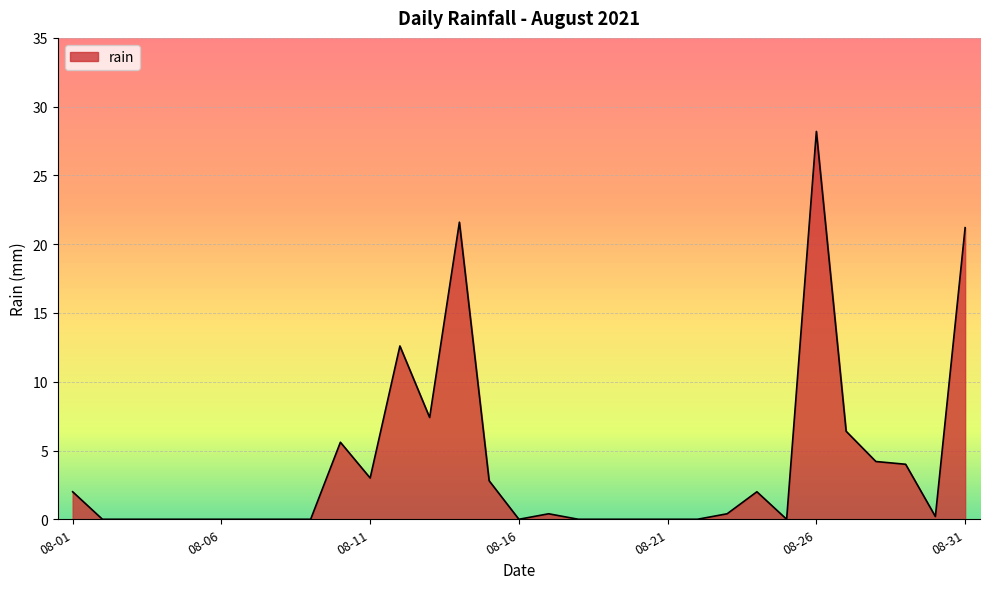

What is the difference between the maximum and minimum values?

28.2